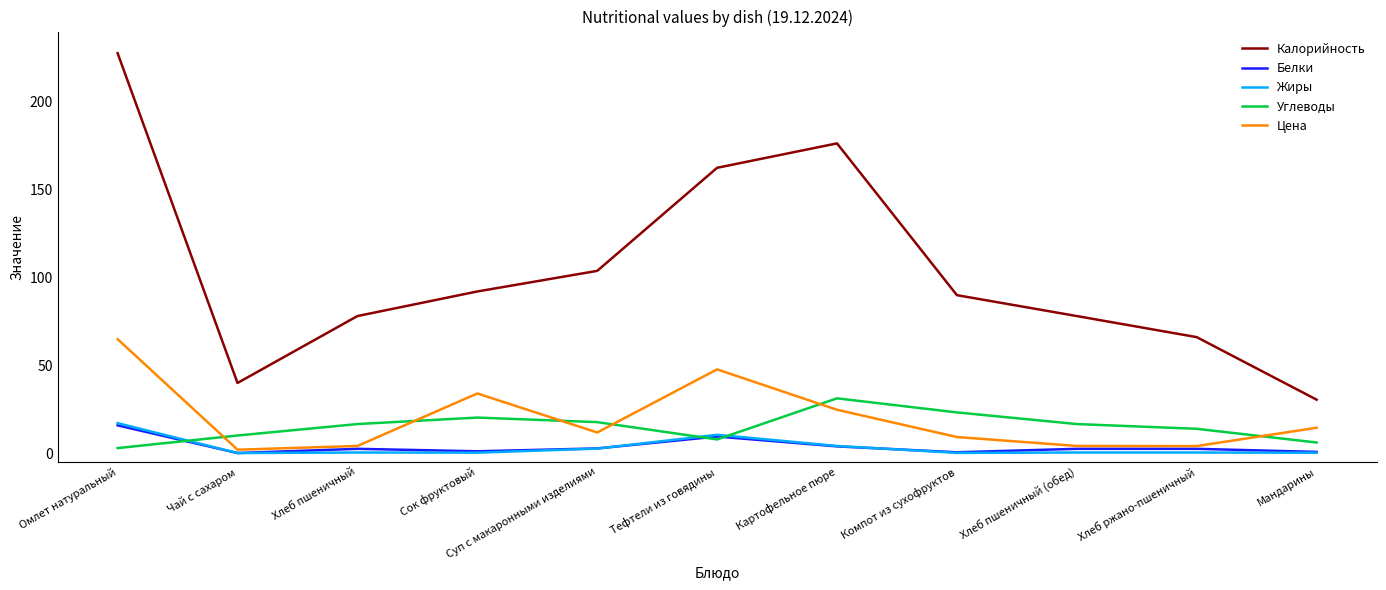

Which series has the largest total across all categories?

Калорийность